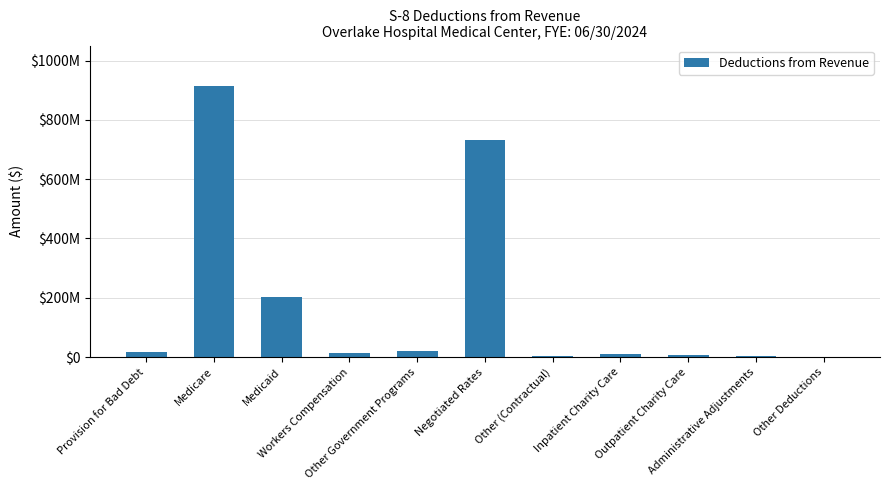

What value does the data have at Workers Compensation?

13252074.2